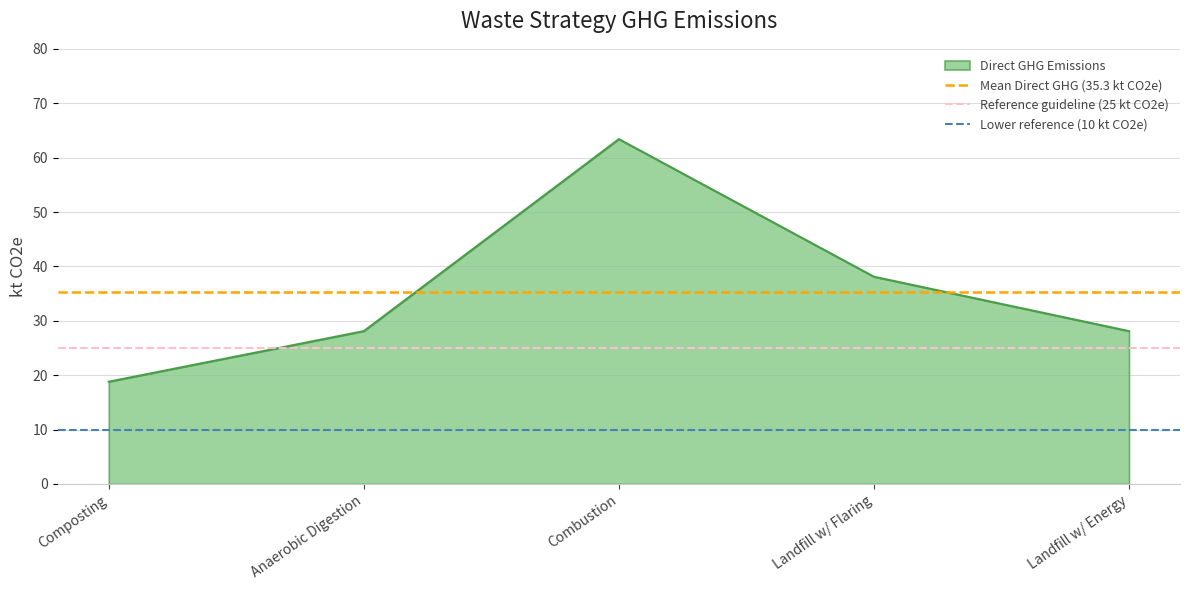

What value does the Direct GHG Emissions series have at Landfill w/ Energy?

28.1